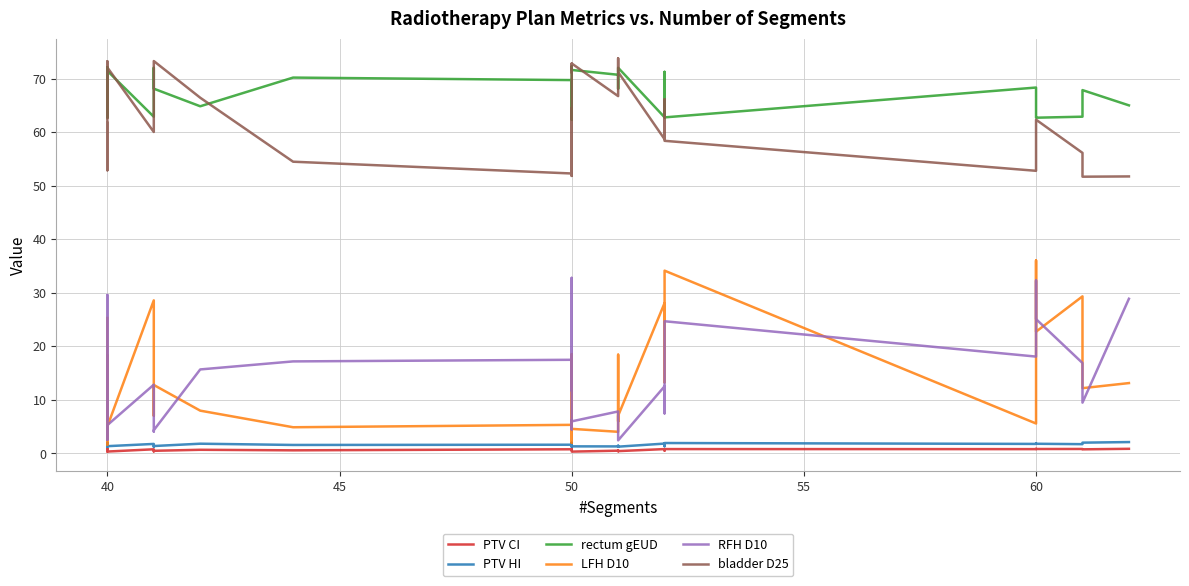

True or false: bladder D25 and PTV HI intersect in this chart.

False